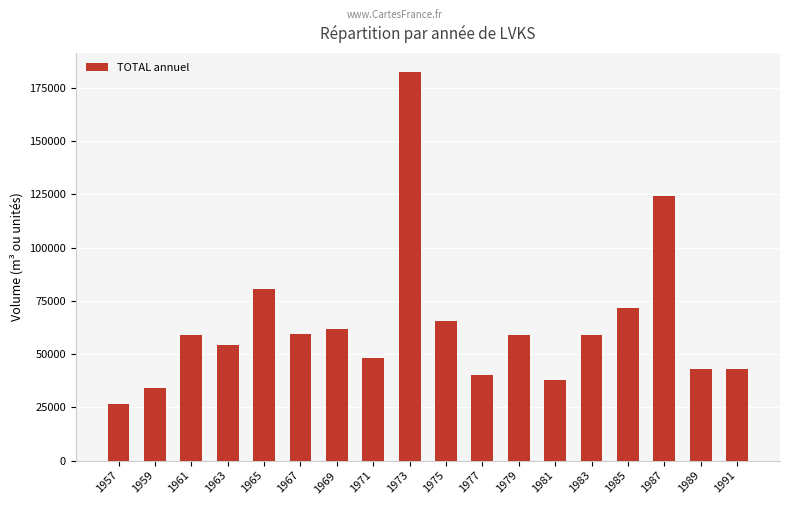

What is the difference between the second highest and minimum values?

97594